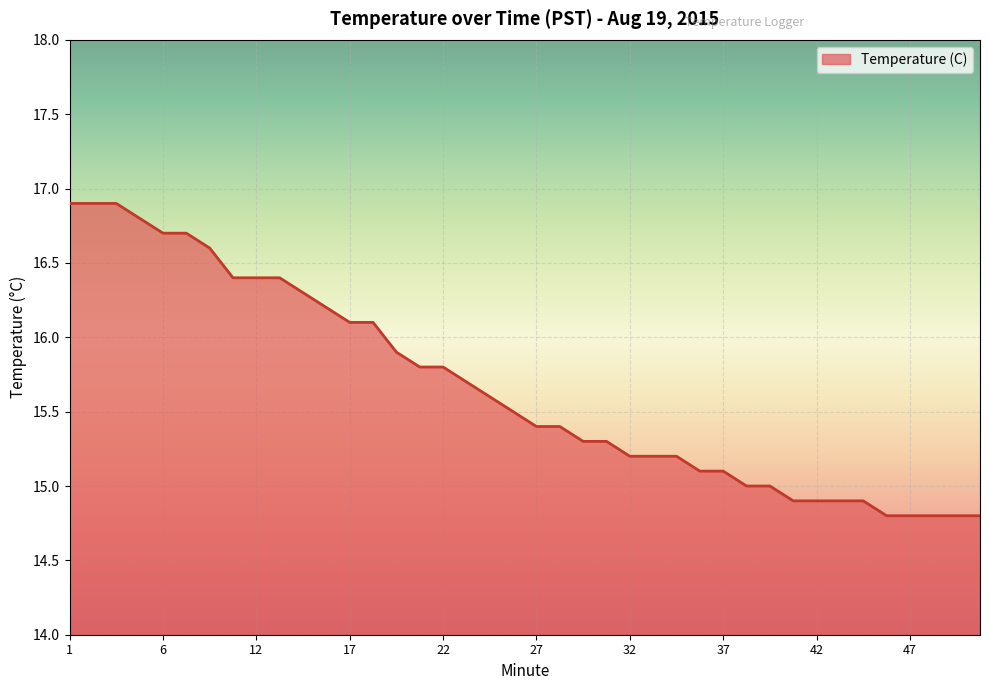

What is the maximum value shown in the chart?

16.9